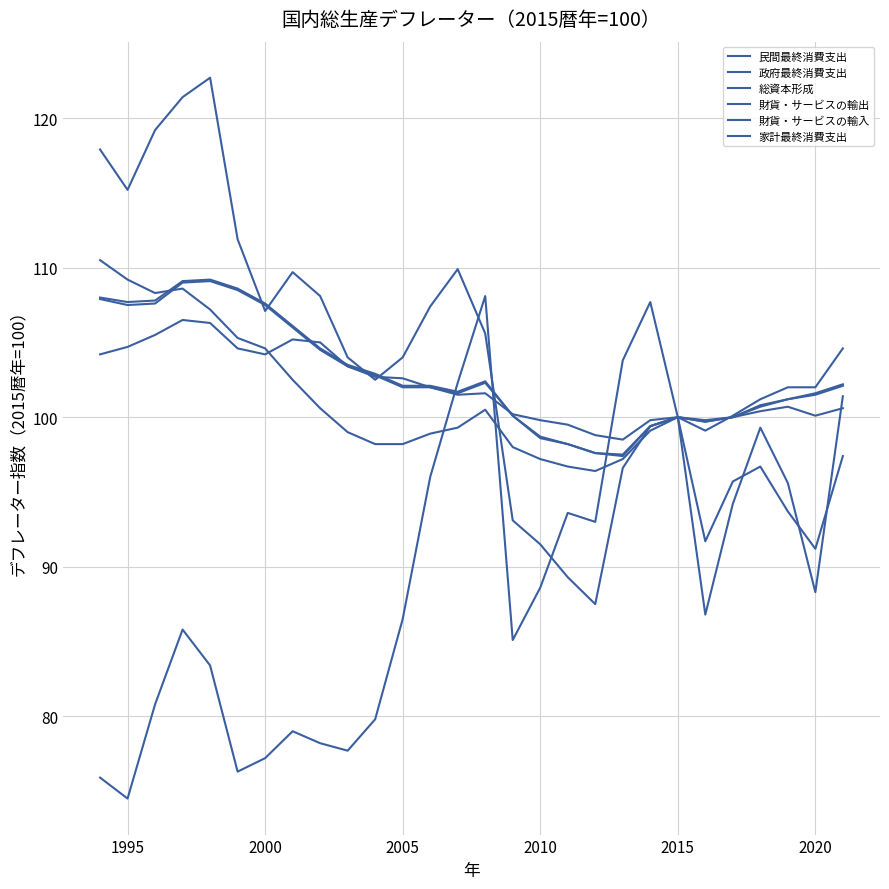

In 総資本形成, how many points are higher than both neighbors (excluding endpoints)?

3